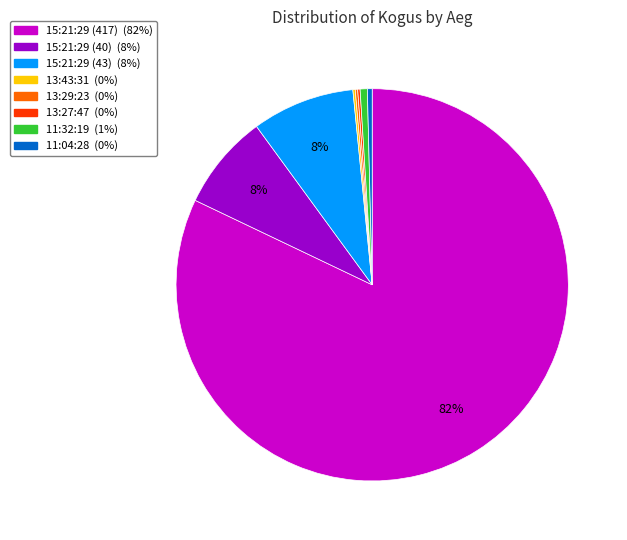

Is it true that 11:04:28 is 0% of the pie?

True